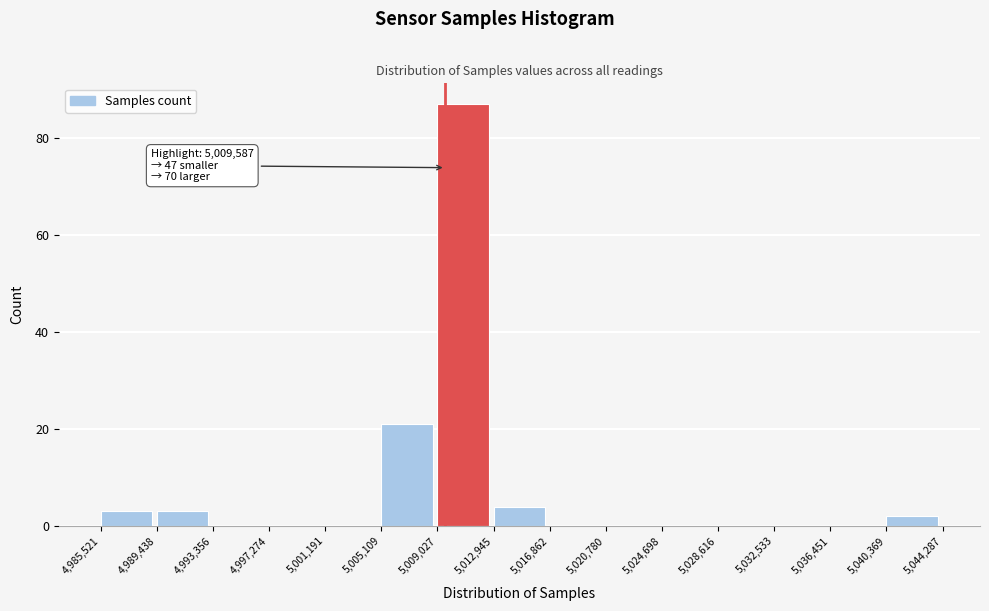

Over which range of the x-axis is the bar tallest?

5,009,027 to 5,012,945